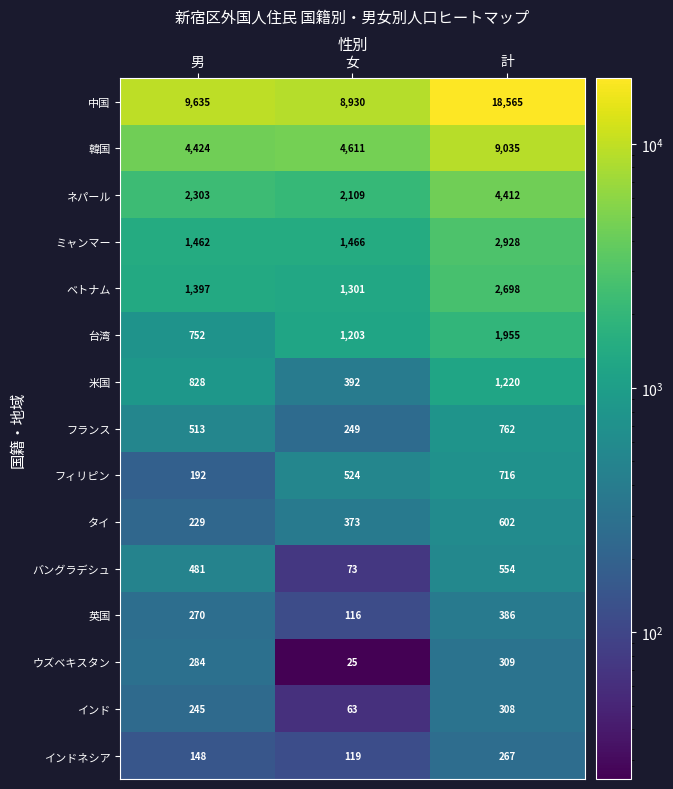

At 男, list the series in order from smallest to largest.

インドネシア, フィリピン, タイ, インド, 英国, ウズベキスタン, バングラデシュ, フランス, 台湾, 米国, ベトナム, ミャンマー, ネパール, 韓国, 中国